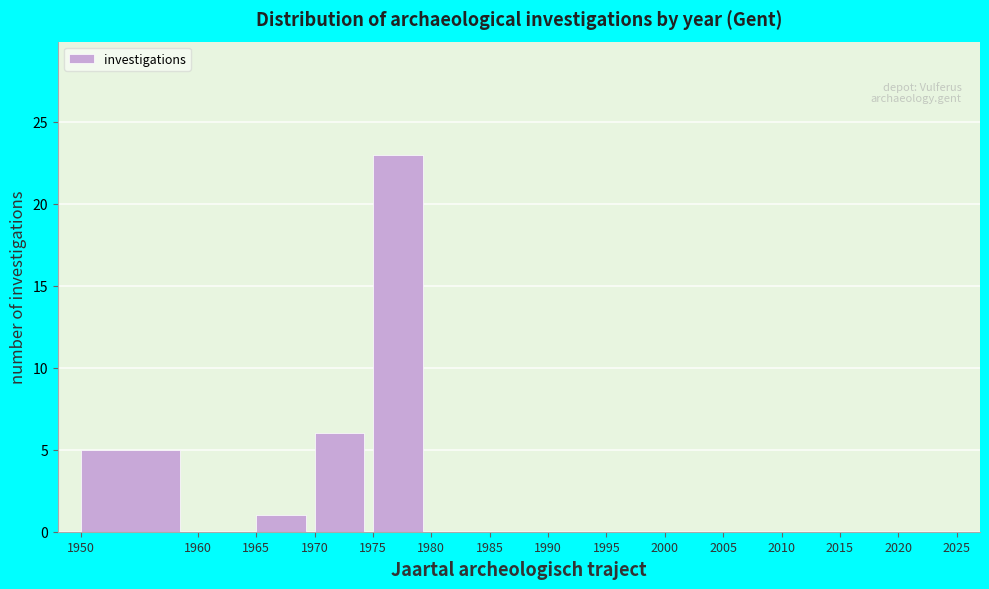

Reading left to right, transcribe this chart: for each bar, give the range it covers on the x-axis and its height. The values are not printed on the chart, so give them approximately, as read against the axis.

1950 to 1960: 5
1960 to 1965: 0
1965 to 1970: 1
1970 to 1975: 6
1975 to 1980: 23
1980 to 1985: 0
1985 to 1990: 0
1990 to 1995: 0
1995 to 2000: 0
2000 to 2005: 0
2005 to 2010: 0
2010 to 2015: 0
2015 to 2020: 0
2020 to 2025: 0